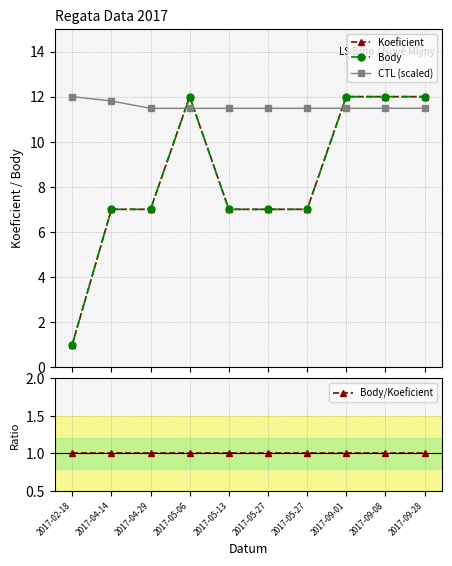

Is this an area chart (filled region under the line)?

No